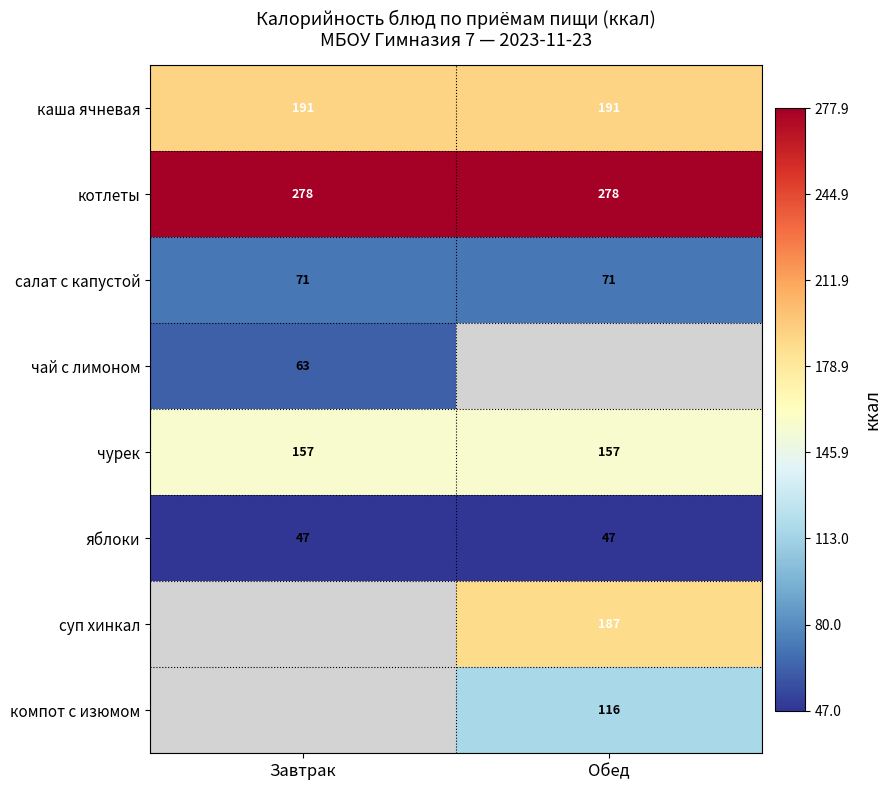

The яблоки series shows 63.2 at Обед. True or false?

False